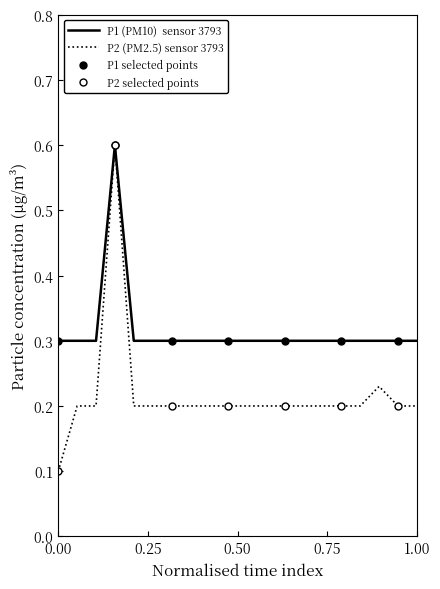

Between 03:54 and 03:59, which series saw the biggest shift?

P2